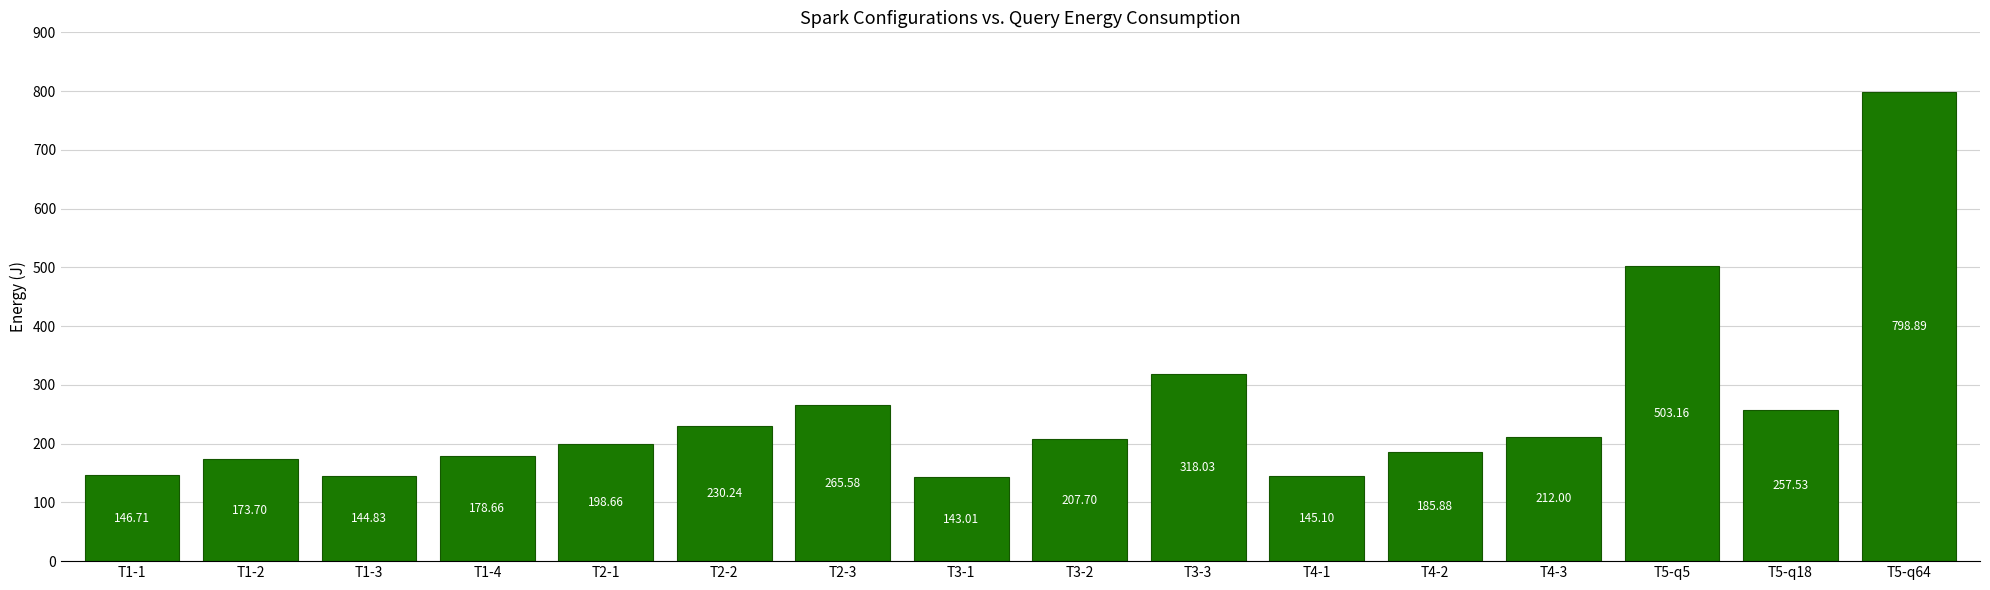

Approximately how many times larger is the value at T1-2 compared to T1-3?

1.2